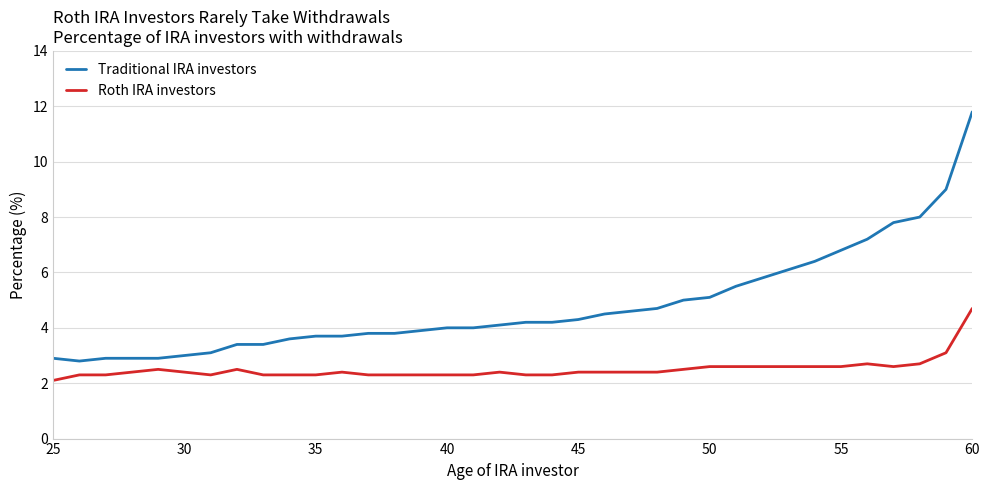

Does the chart have visible grid lines?

Yes